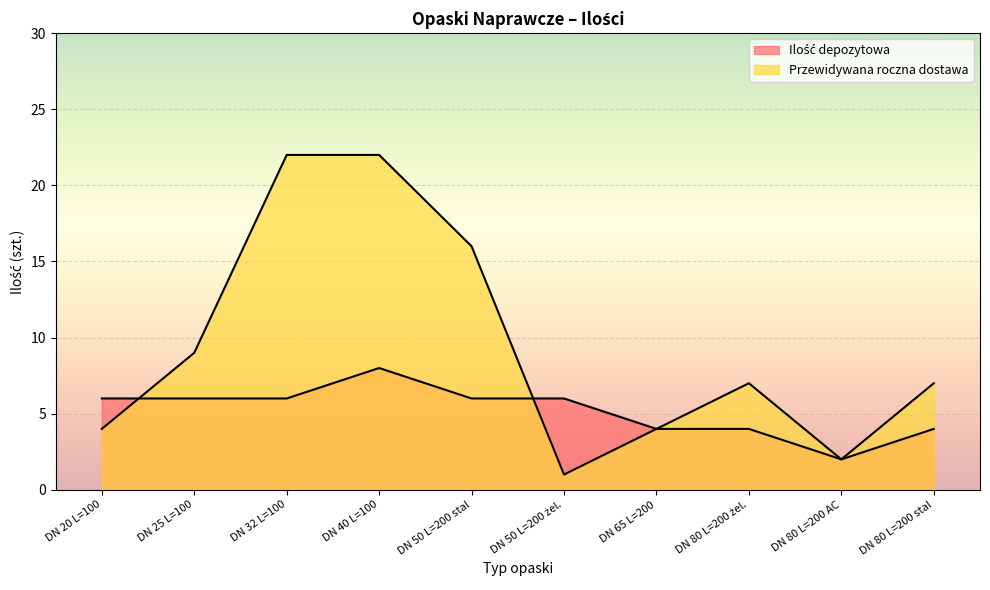

Reading right to left, what are all the values shown in this chart?

Ilość depozytowa: DN 80 L=200 stal=4	DN 80 L=200 AC=2	DN 80 L=200 żel.=4	DN 65 L=200=4	DN 50 L=200 żel.=6	DN 50 L=200 stal=6	DN 40 L=100=8	DN 32 L=100=6	DN 25 L=100=6	DN 20 L=100=6
Przewidywana roczna dostawa: DN 80 L=200 stal=7	DN 80 L=200 AC=2	DN 80 L=200 żel.=7	DN 65 L=200=4	DN 50 L=200 żel.=1	DN 50 L=200 stal=16	DN 40 L=100=22	DN 32 L=100=22	DN 25 L=100=9	DN 20 L=100=4